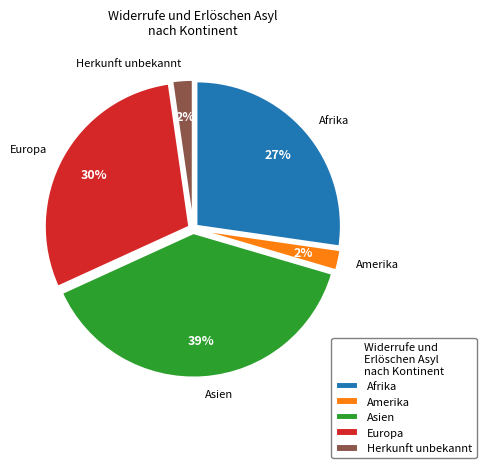

Is there any slice that represents more than half of the pie?

No